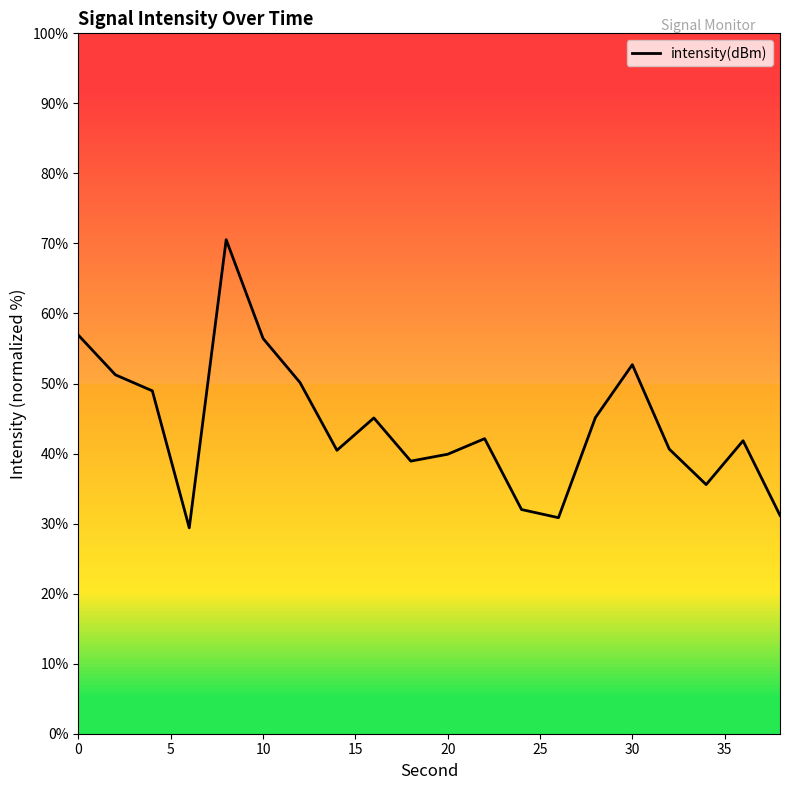

What is the greatest value displayed?

70.5